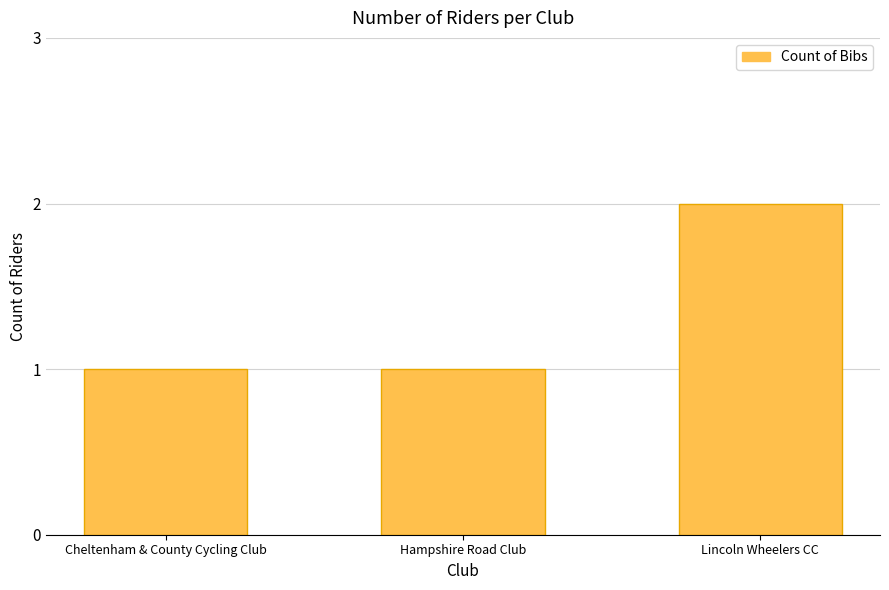

Reading left to right, list all the values displayed in this chart.

Cheltenham & County Cycling Club=1	Hampshire Road Club=1	Lincoln Wheelers CC=2